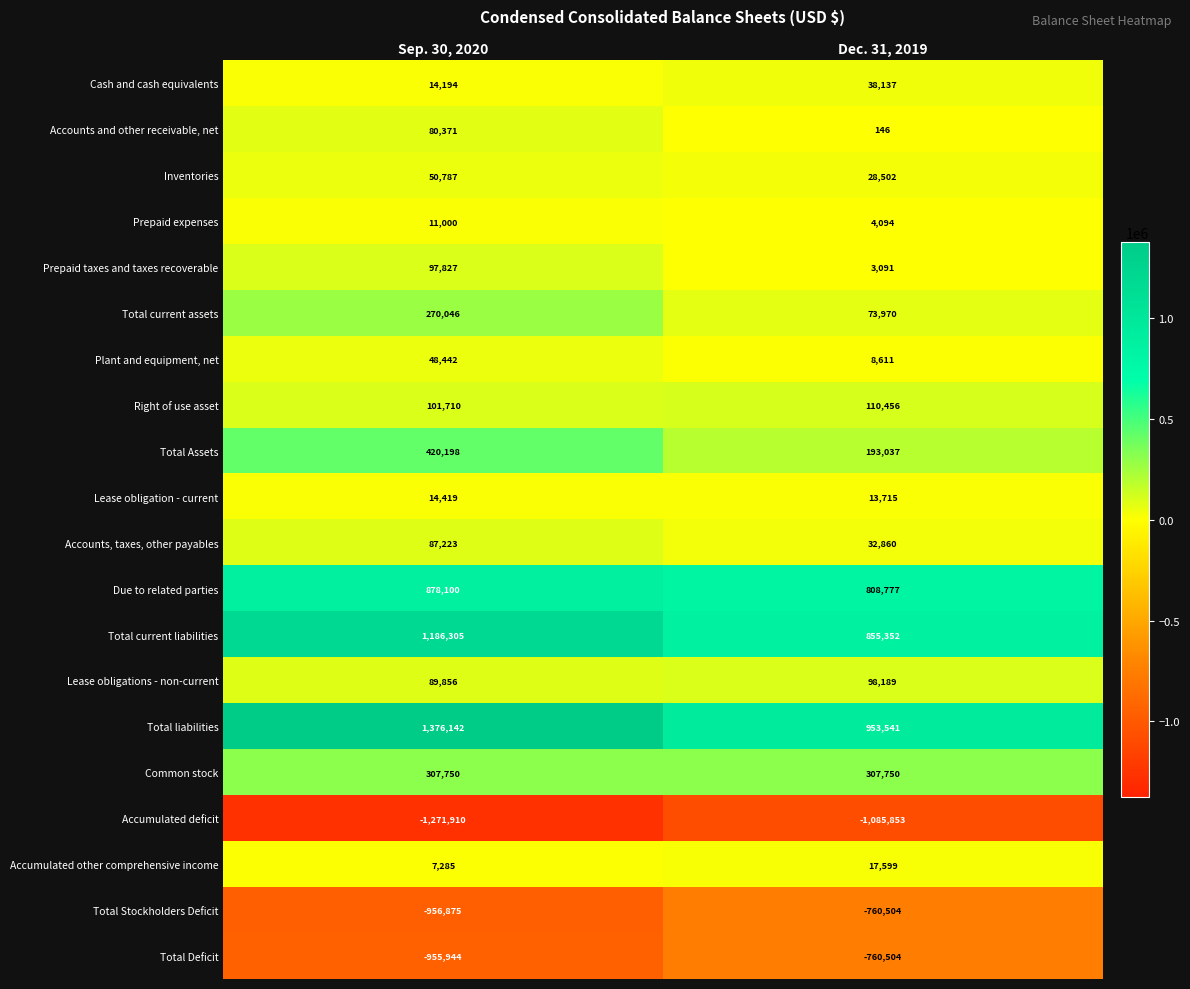

Which series has the widest spread of values?

Total liabilities